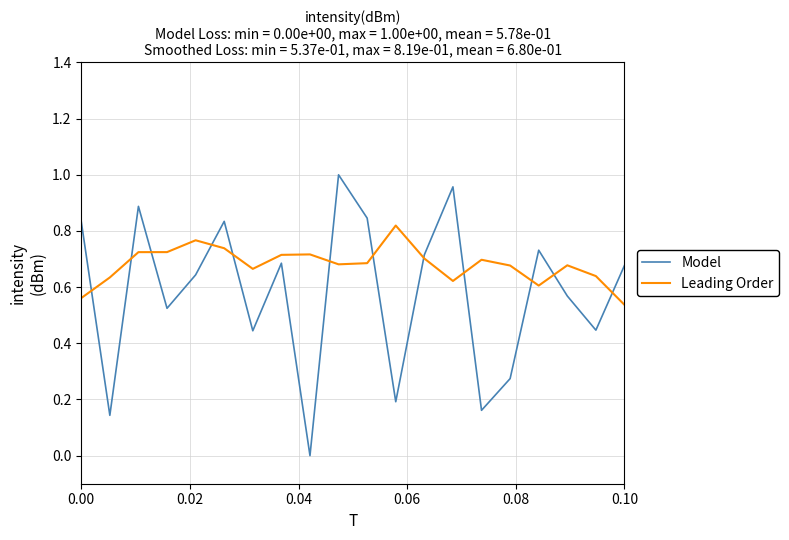

Rank the series by their average value, from lowest to highest.

Model, Leading Order